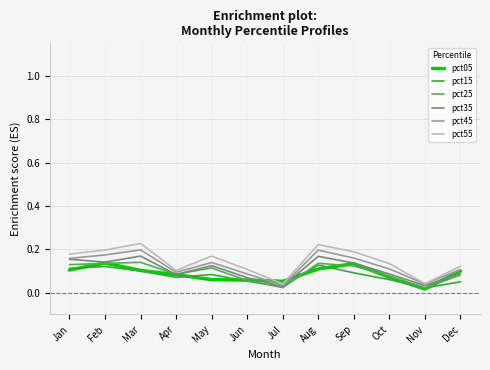

At which category does pct45 reach its first local valley?

Apr